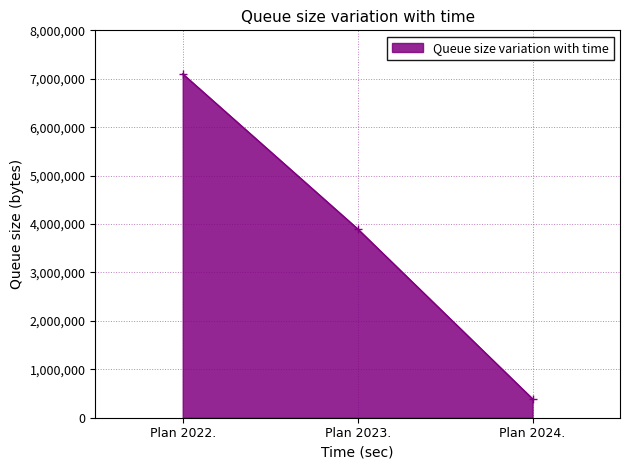

What is the difference between the second highest and minimum values?

3509375